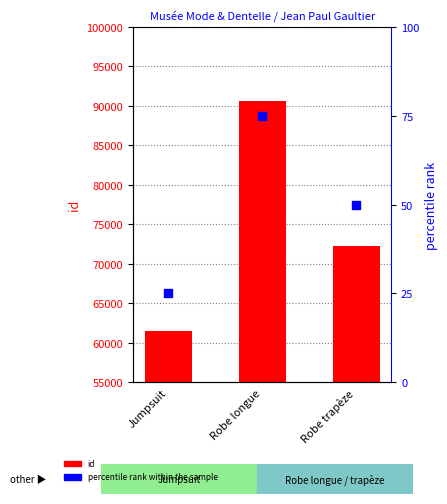

Which series has the largest total across all categories?

id